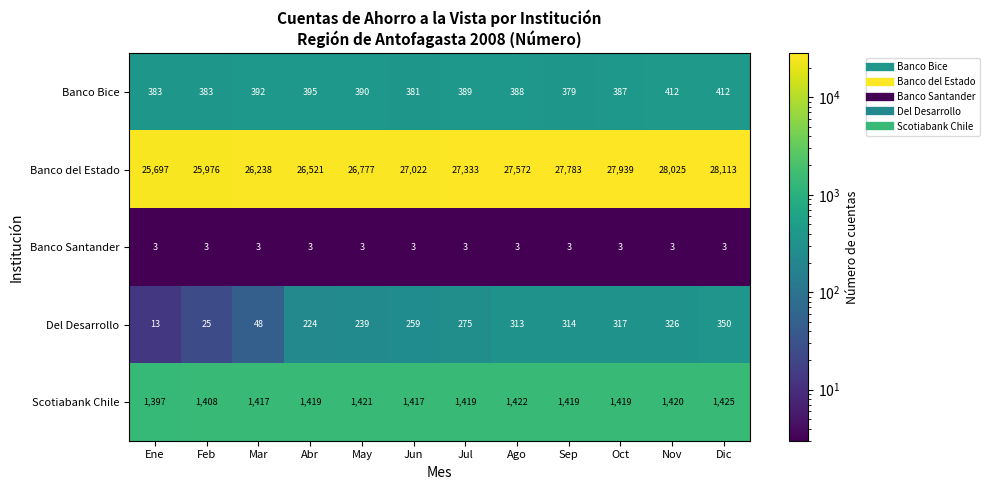

What is the highest value of the Banco Santander series?

3